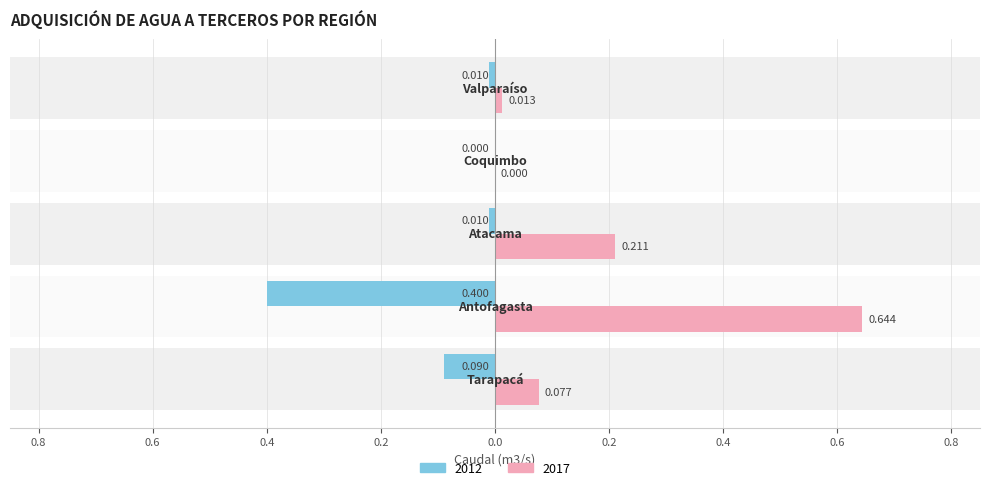

The 2017 series shows 0.1 at Tarapacá. True or false?

False